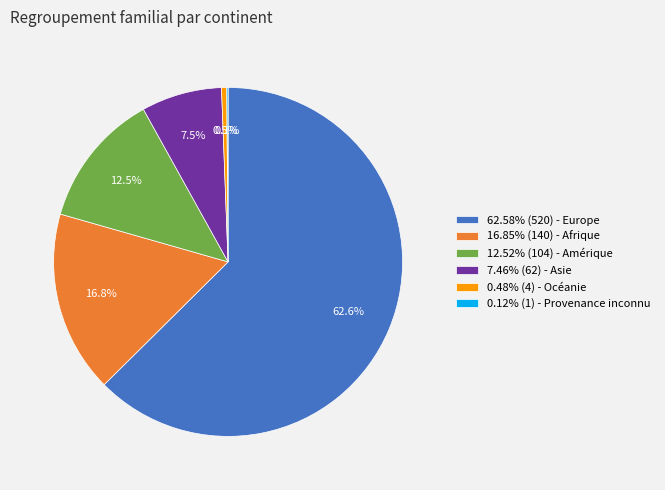

Does 12.52% (104) - Amérique account for over 50% of the chart?

No